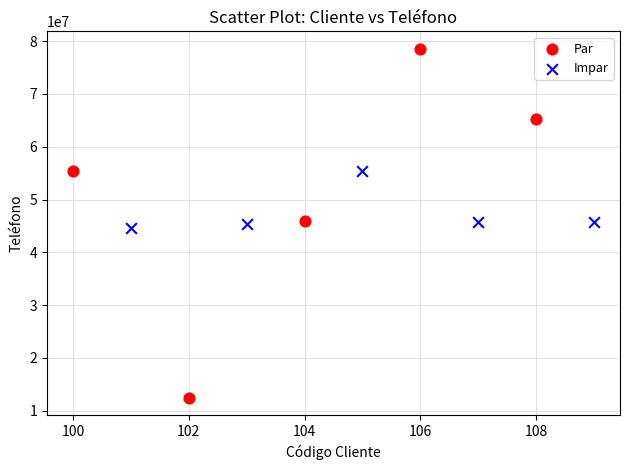

Which series contains the highest Y value?

Par